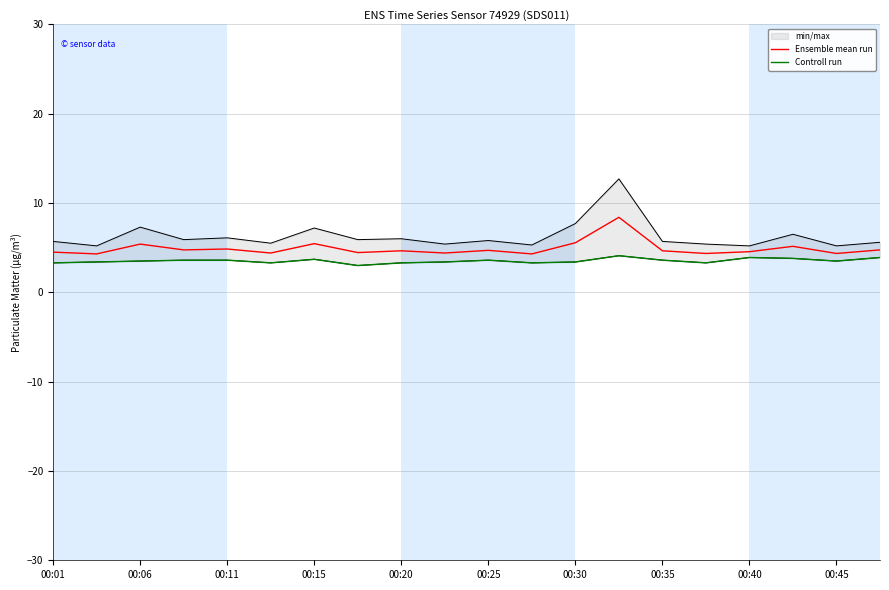

True or false: Controll run and Ensemble mean run intersect in this chart.

False